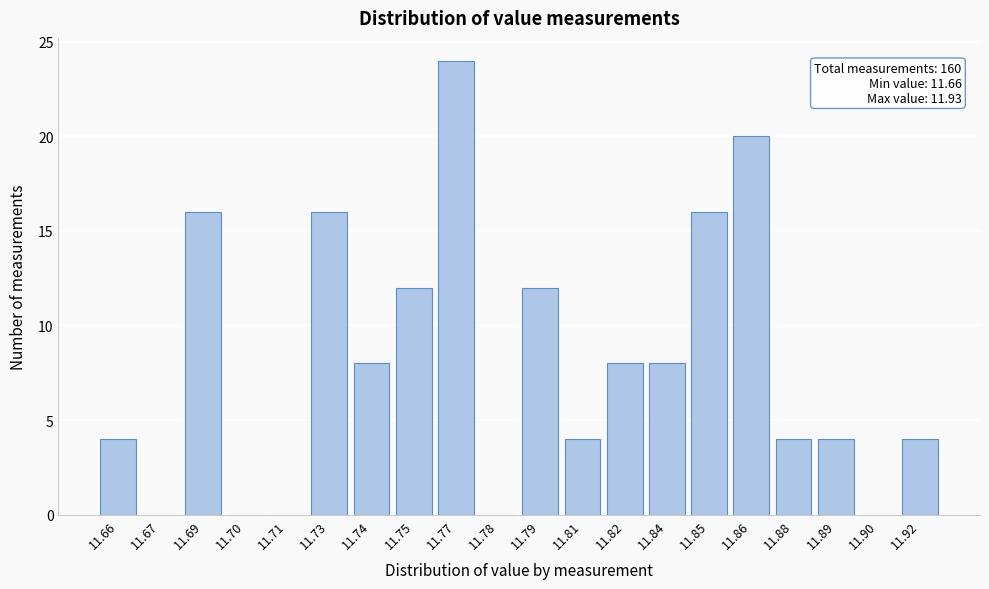

Reading right to left, transcribe all the data shown in this chart.

11.92=4	11.90=0	11.89=4	11.88=4	11.86=20	11.85=16	11.84=8	11.82=8	11.81=4	11.79=12	11.78=0	11.77=24	11.75=12	11.74=8	11.73=16	11.71=0	11.70=0	11.69=16	11.67=0	11.66=4